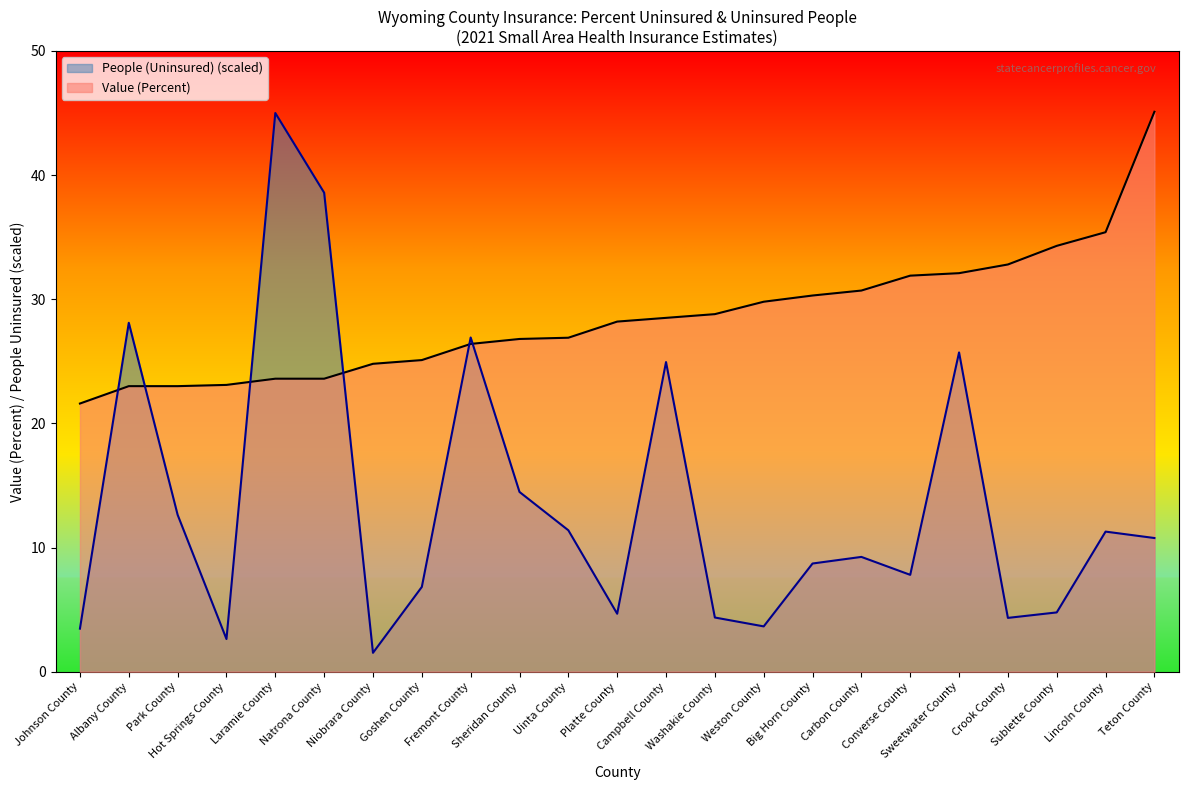

True or false: People (Uninsured) and Value (Percent) cross at least once.

True